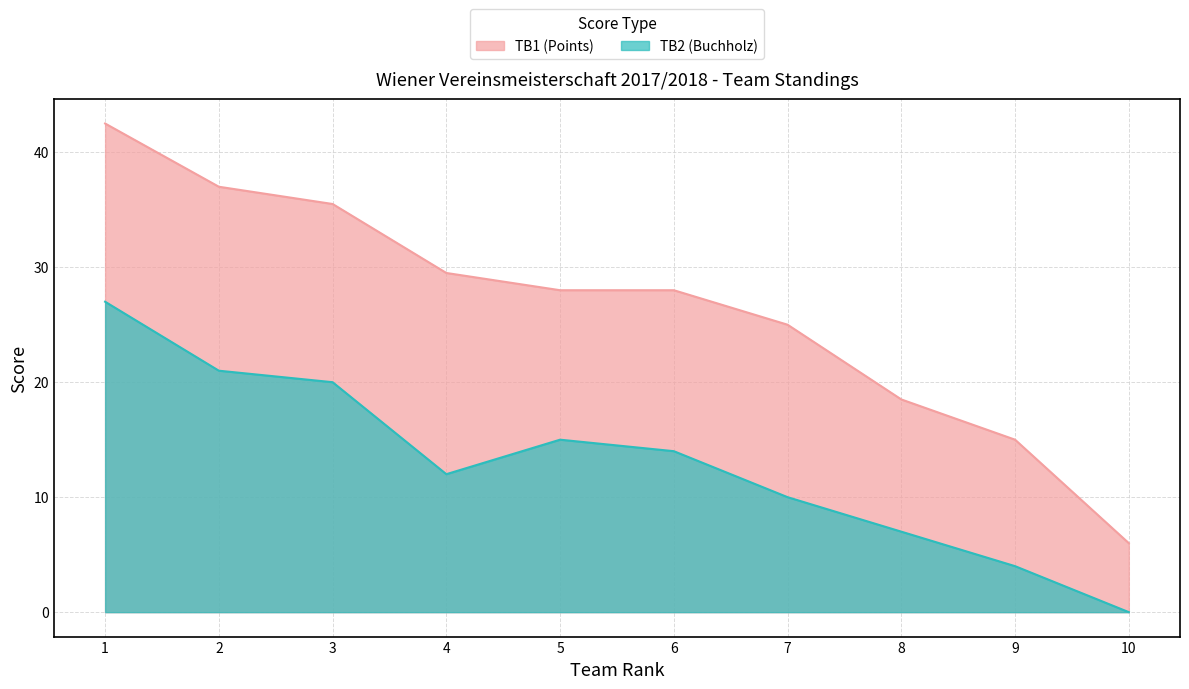

What is the highest value of the TB2 (Buchholz) series?

27.0